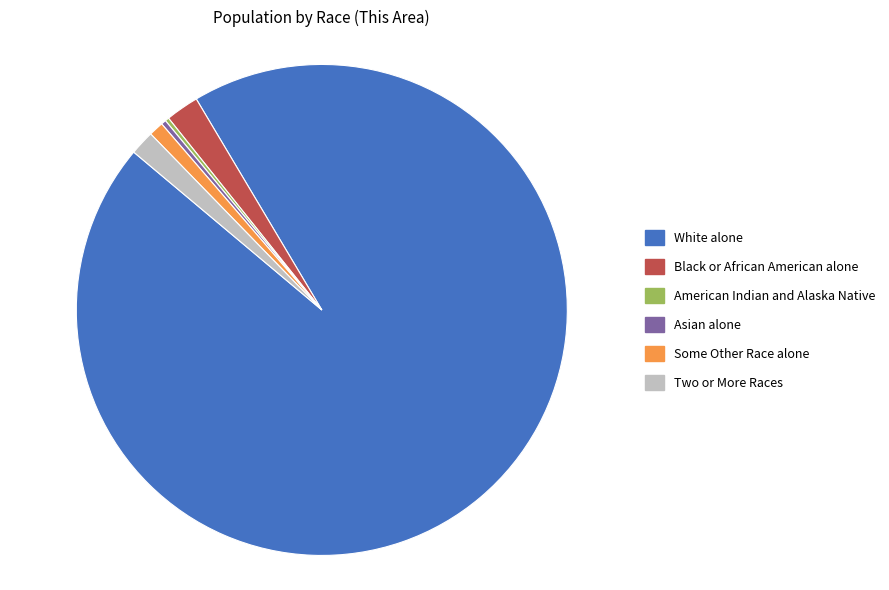

Between White alone and Some Other Race alone, which is larger?

White alone